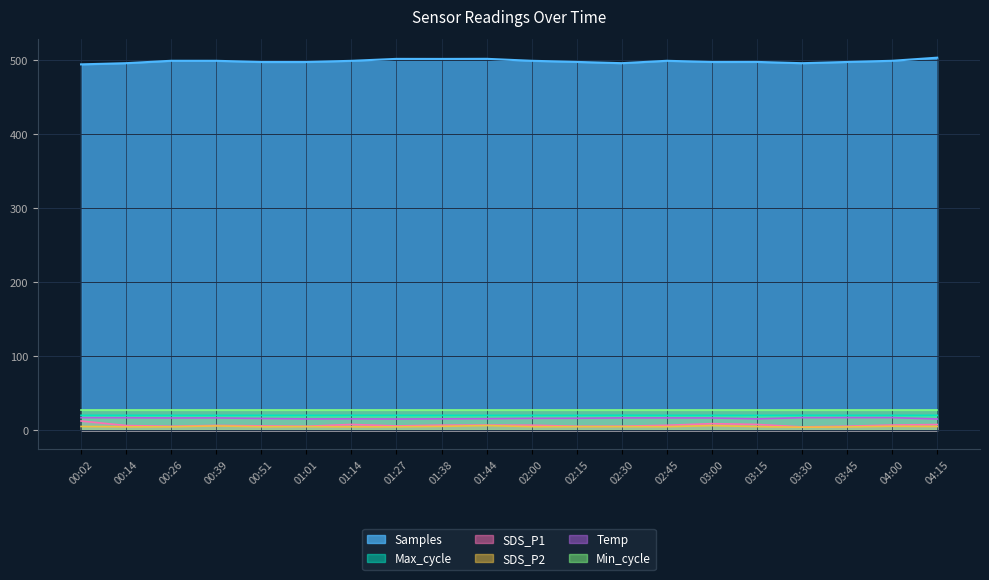

What position from the left is 04:15?

20